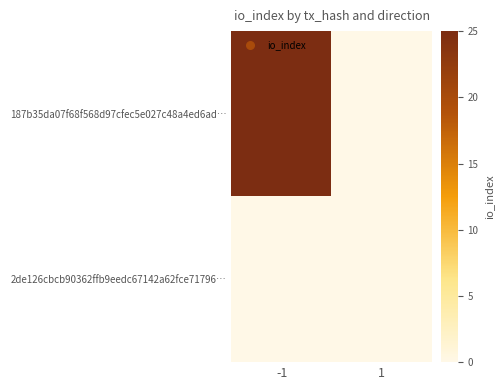

What is the difference between the highest and lowest values at -1?

25